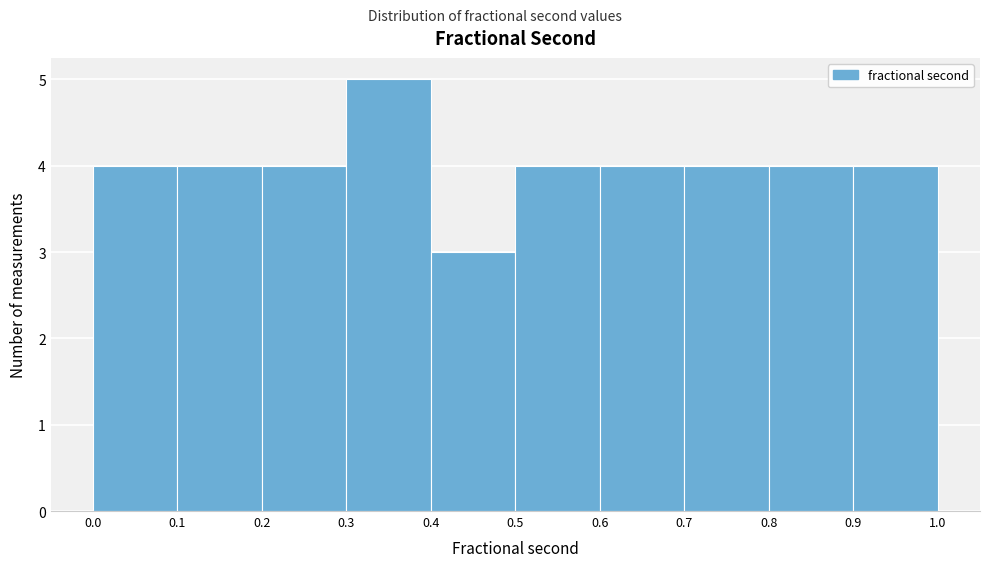

How tall is the bar that spans 0.7 to 0.8 on the x-axis? The values are not printed on the chart, so give them approximately, as read against the axis.

4